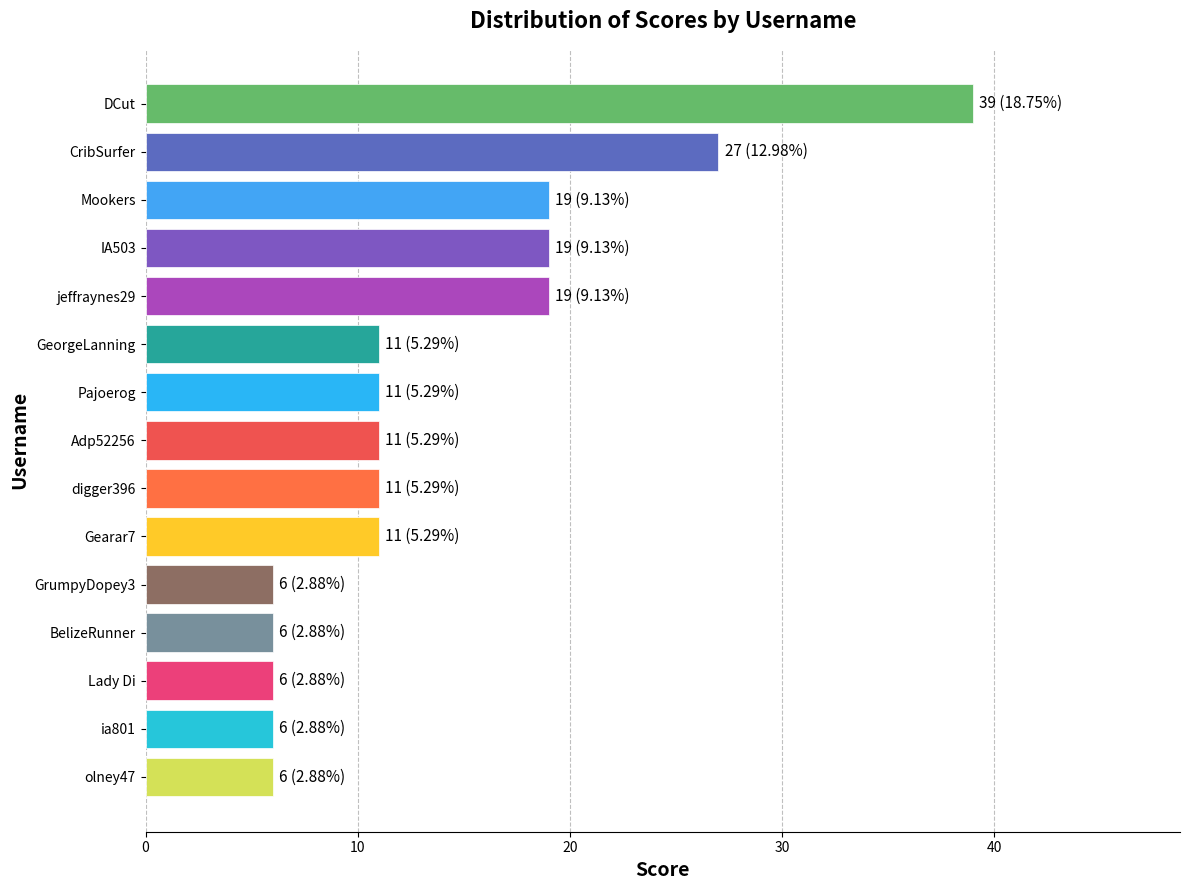

What is the ratio of the value at GrumpyDopey3 to the value at IA503?

0.3